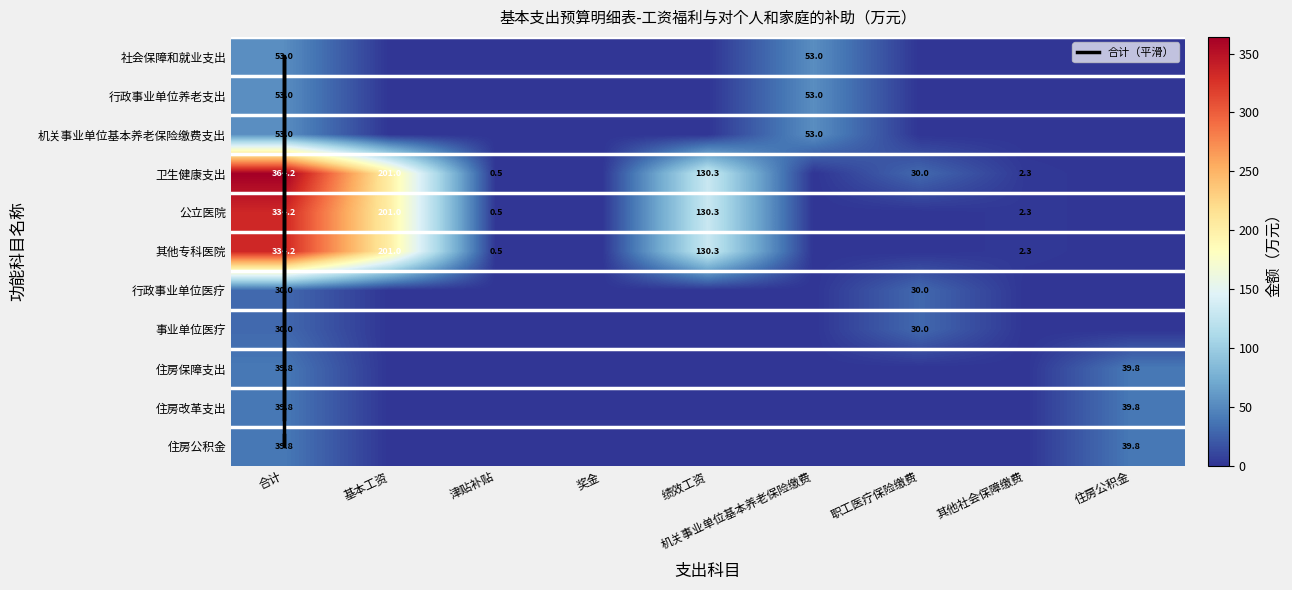

The value of 机关事业单位基本养老保险缴费支出 at 职工医疗保险缴费 is 30.8. True or false?

False